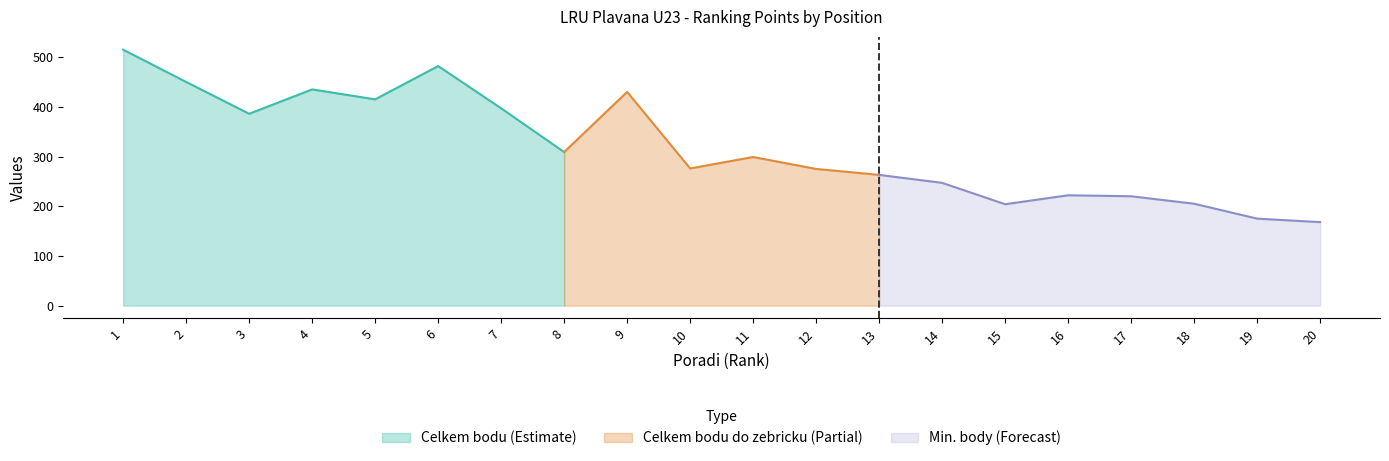

The value of Celkem bodu (Estimate) at 3 is 163. True or false?

False